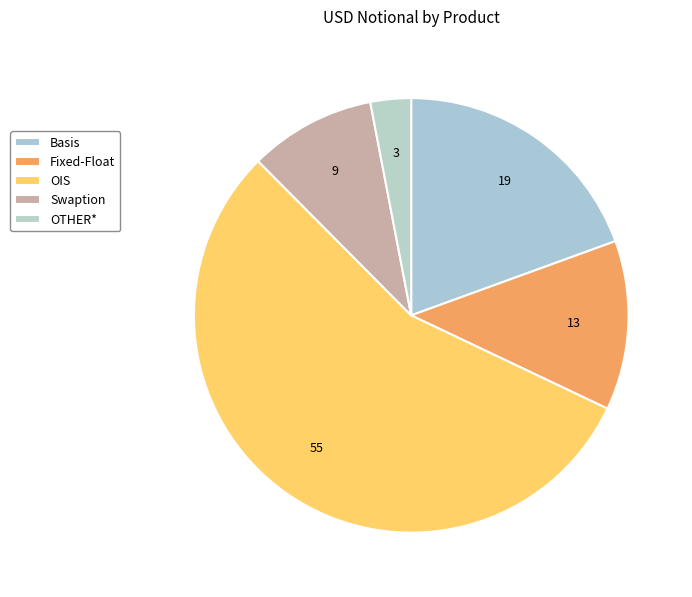

To the nearest percent, what is the combined percentage of Basis and Swaption?

29%